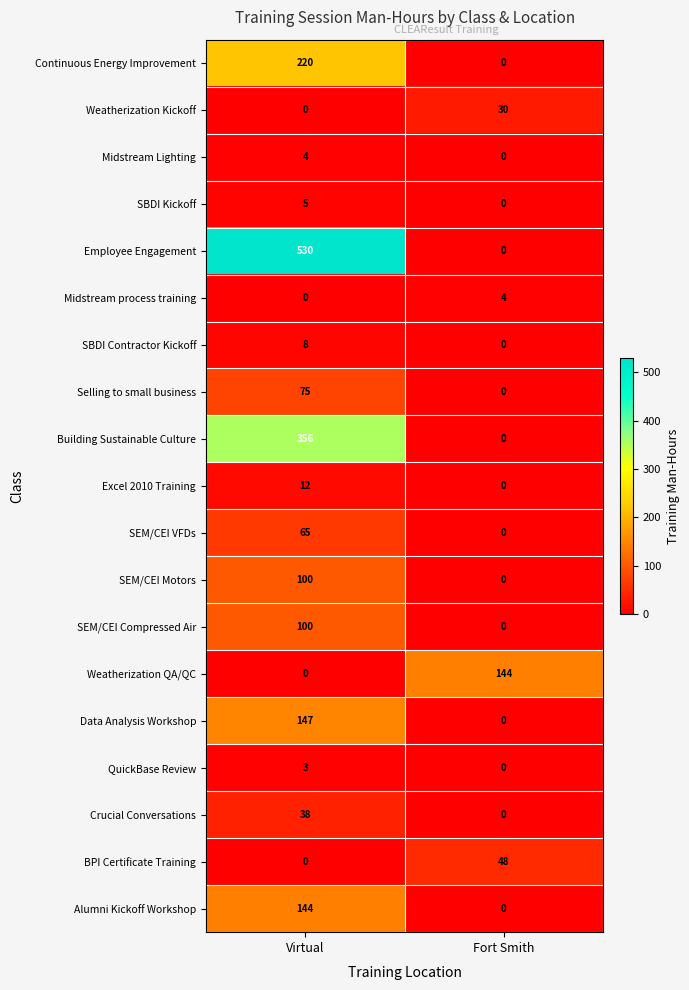

What is the total value across all series at Virtual?

1807